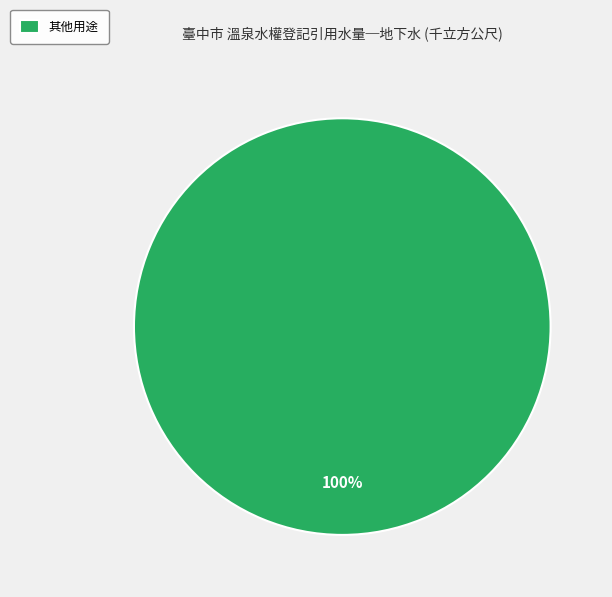

Rank the categories by value from lowest to highest.

其他用途